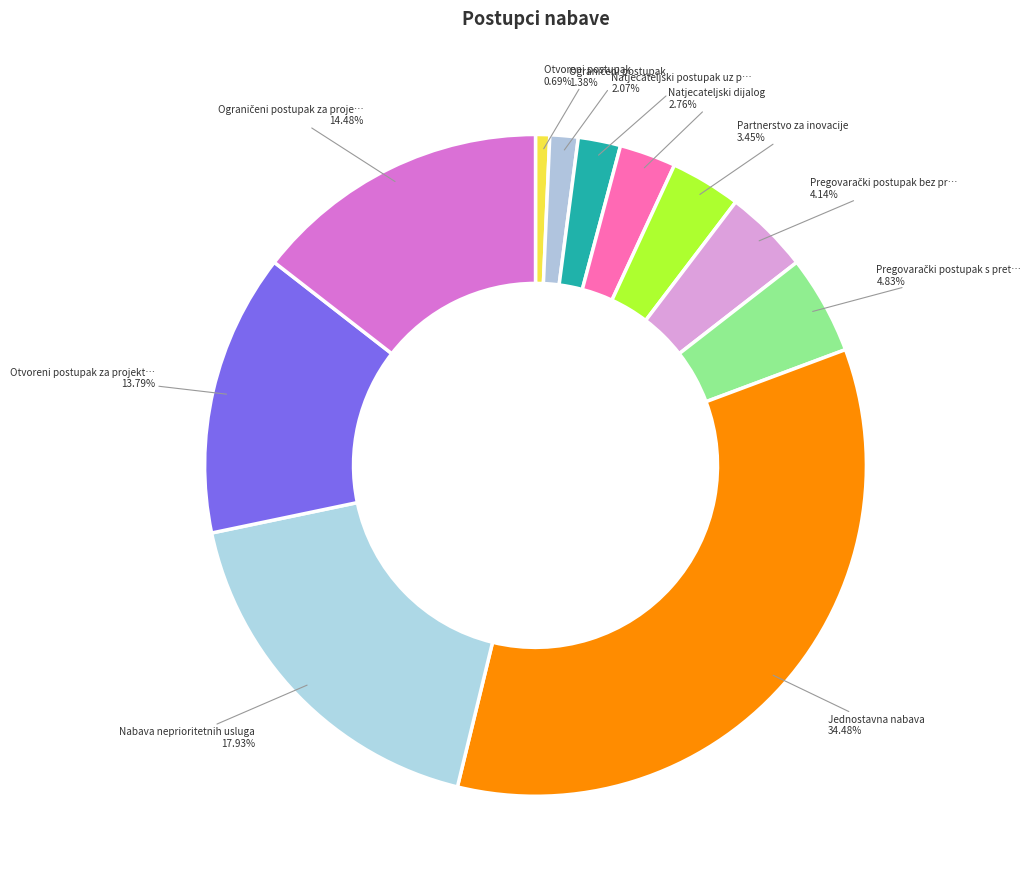

Rank the categories by value from highest to lowest.

Jednostavna nabava, Nabava neprioritetnih usluga, Ograničeni postupak za projektni natječaj, Otvoreni postupak za projektni natječaj, Pregovarački postupak s prethodnim pozivom, Pregovarački postupak bez prethodne objave, Partnerstvo za inovacije, Natjecateljski dijalog, Natjecateljski postupak uz pregovore, Ograničeni postupak, Otvoreni postupak